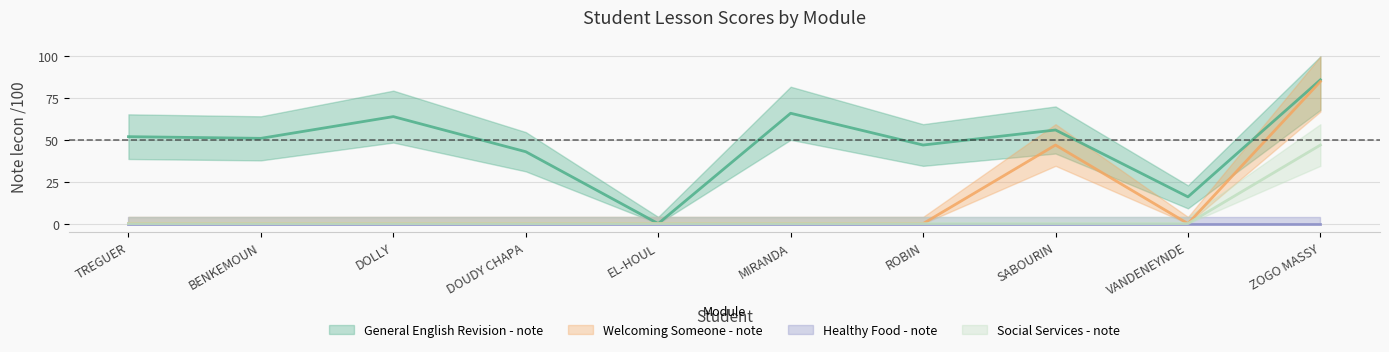

Is it true that Welcoming Someone - note equals 85 at ZOGO MASSY?

True